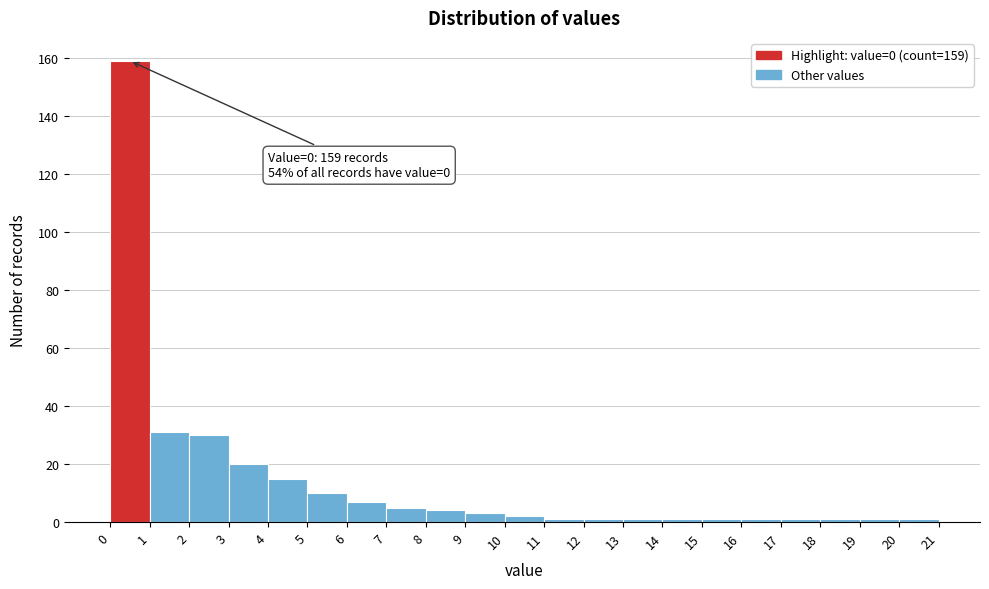

Over which range of the x-axis is the bar tallest?

0 to 1